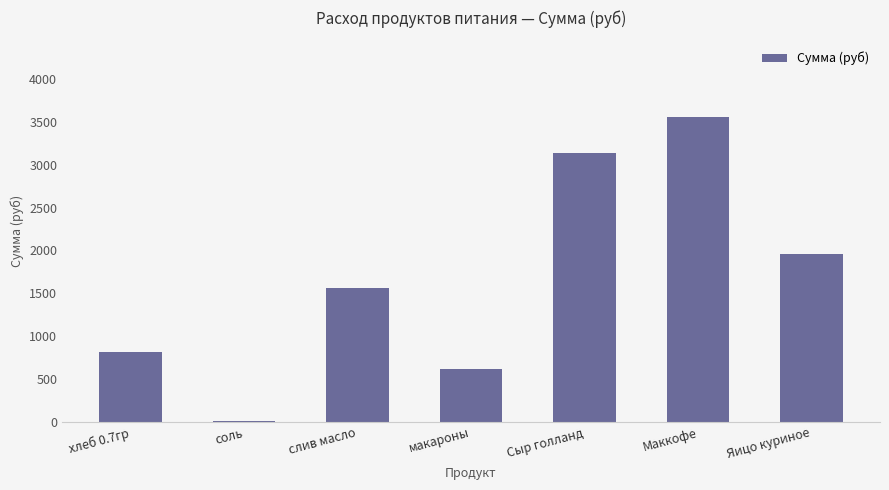

Which label corresponds to the largest value in the chart?

Маккофе